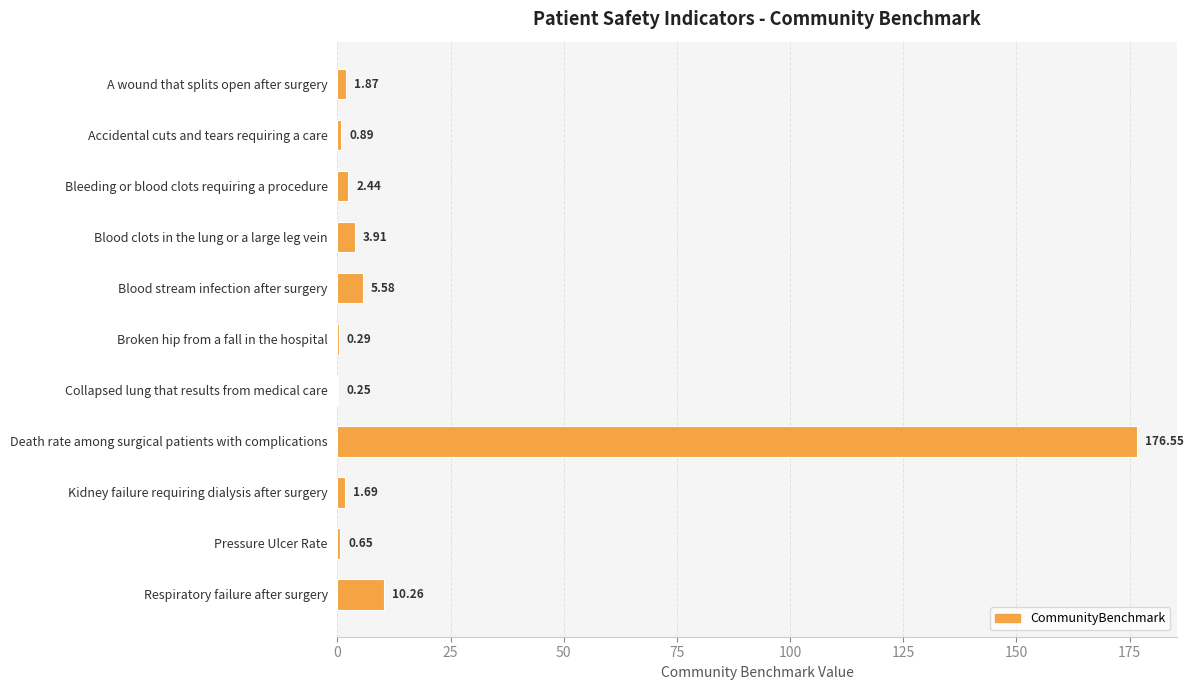

What is the sum of the values at Accidental cuts and tears requiring a care and Kidney failure requiring dialysis after surgery?

2.6